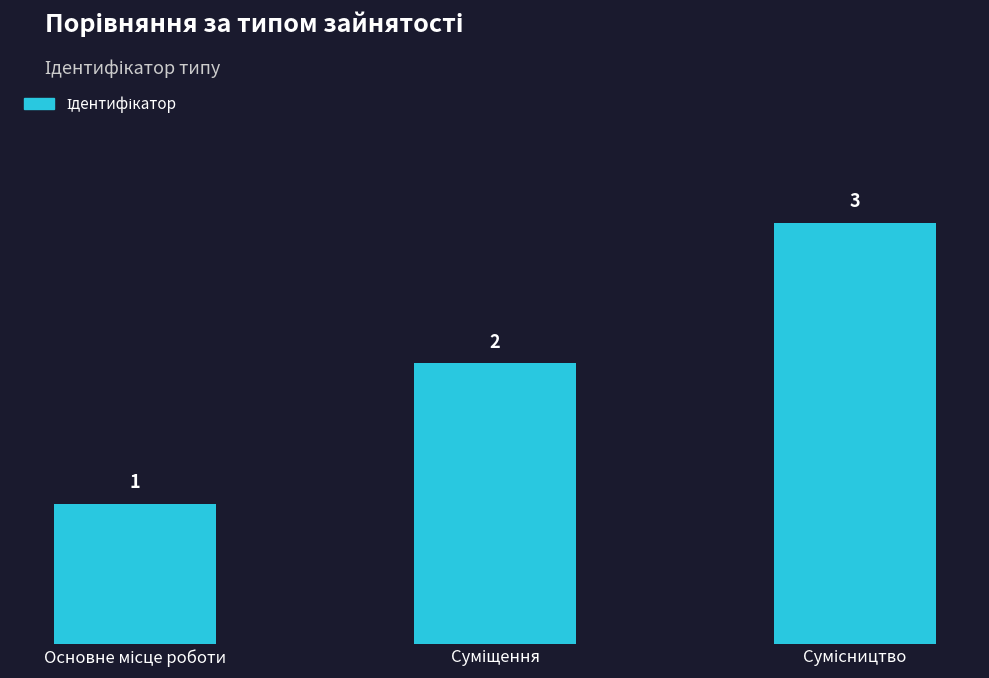

What is the sum of all values?

6